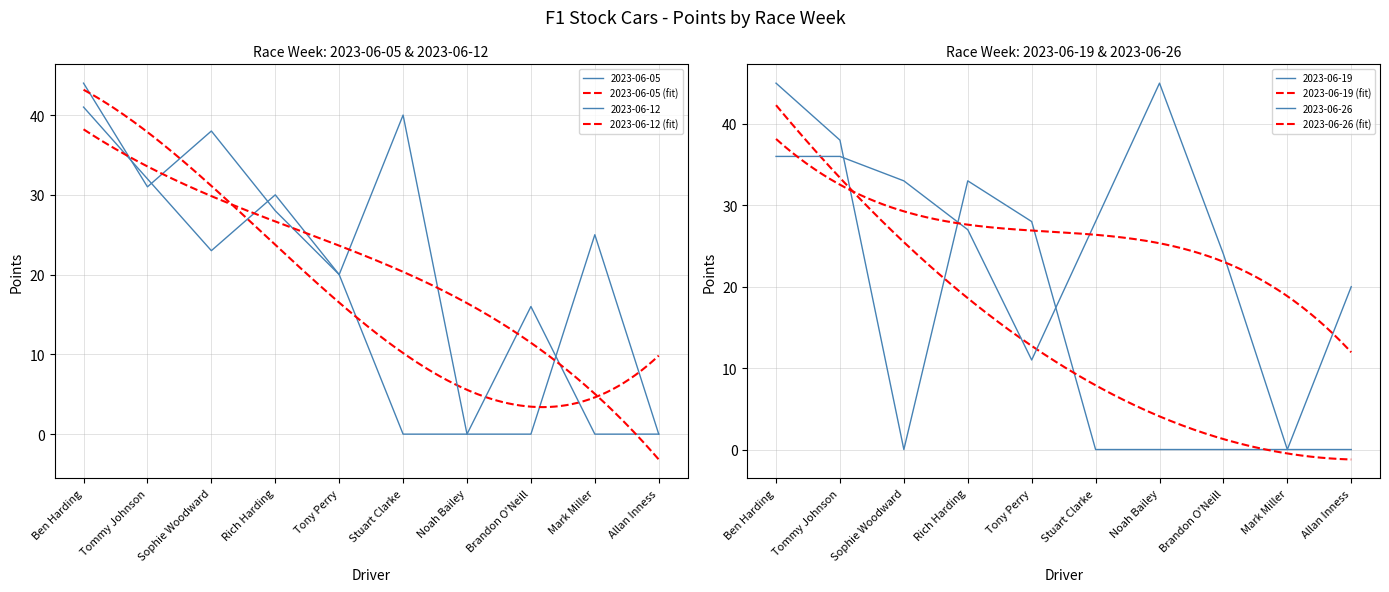

What is the value of the 2023-06-26 point at the 4th from the left?

27